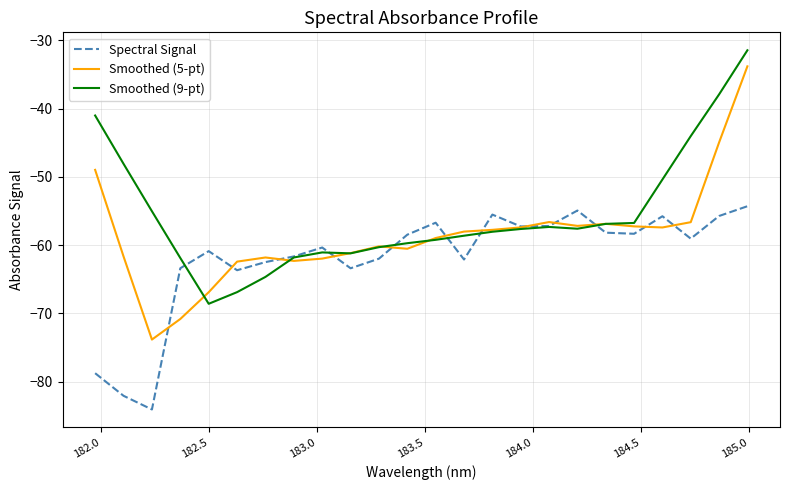

Which series has the widest spread of values?

Smoothed (5-pt)